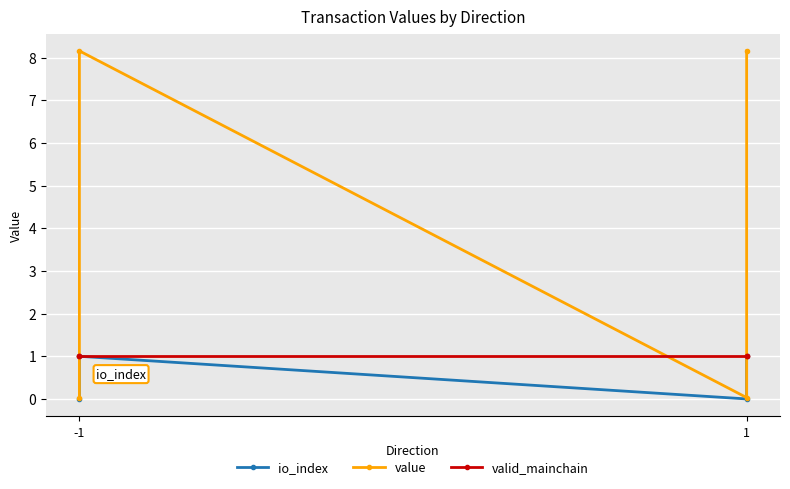

True or false: valid_mainchain has a value of 0.6 at 1.

False